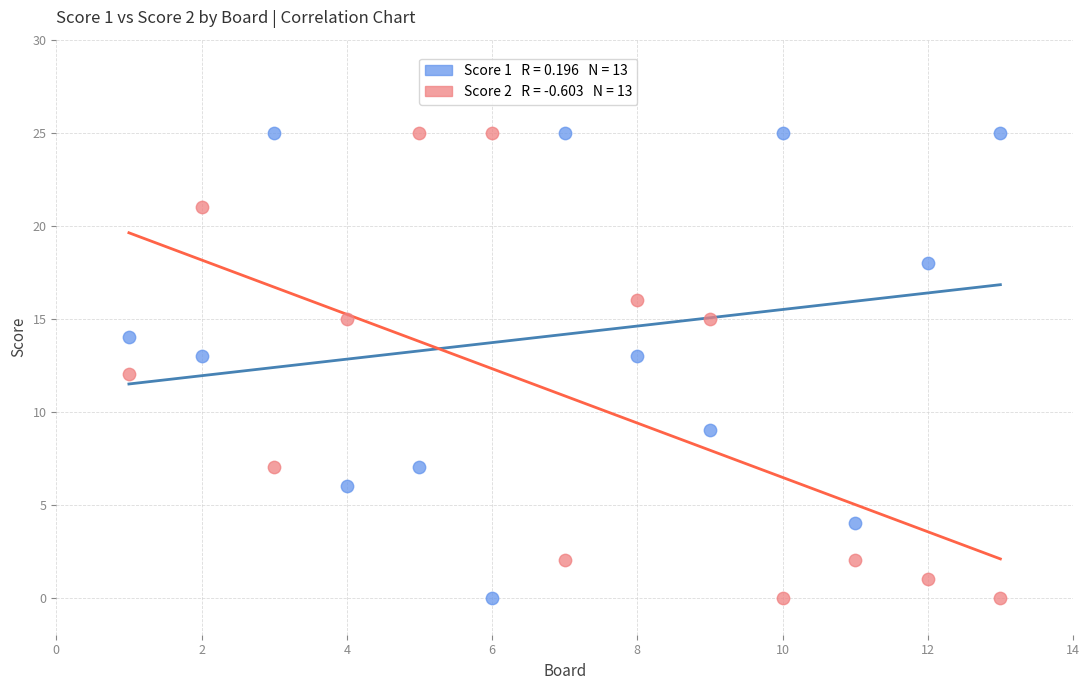

Across all data points, what is the range of X values (max minus min)?

12